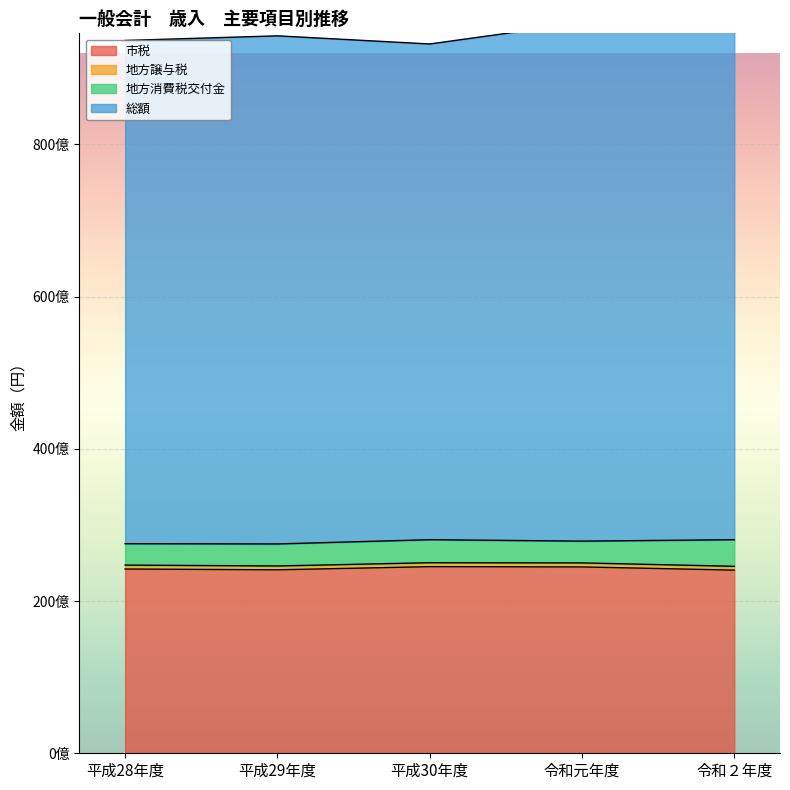

What is the average value of the 市税 series?

24276124687